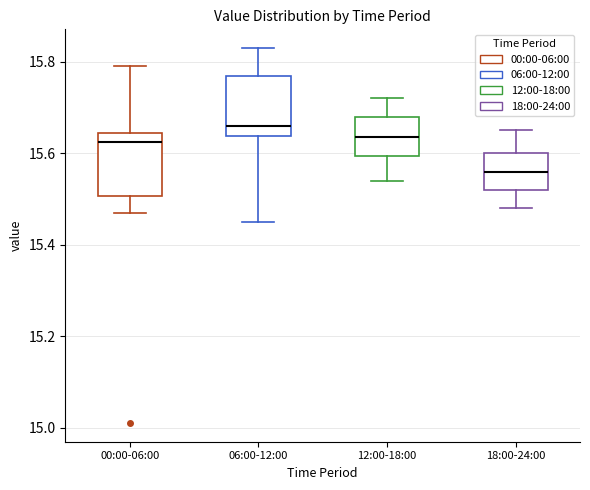

Where is the lower edge of the box for 12:00-18:00 on the y-axis? The values are not printed on the chart, so give them approximately, as read against the axis.

15.60